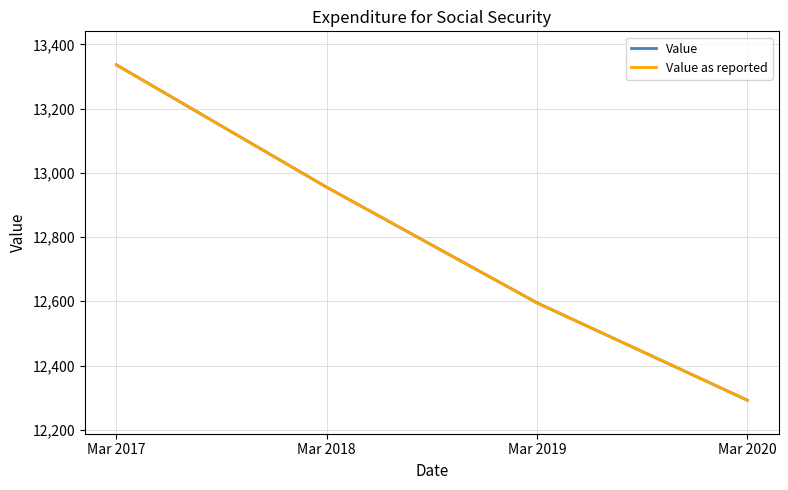

Does the chart have visible grid lines?

Yes